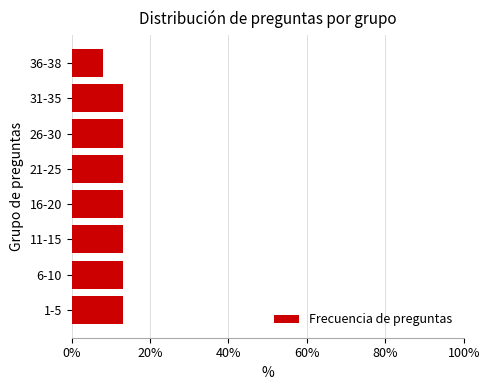

Reading bottom to top, extract all data points from this chart.

13.2	13.2	13.2	13.2	13.2	13.2	13.2	7.9